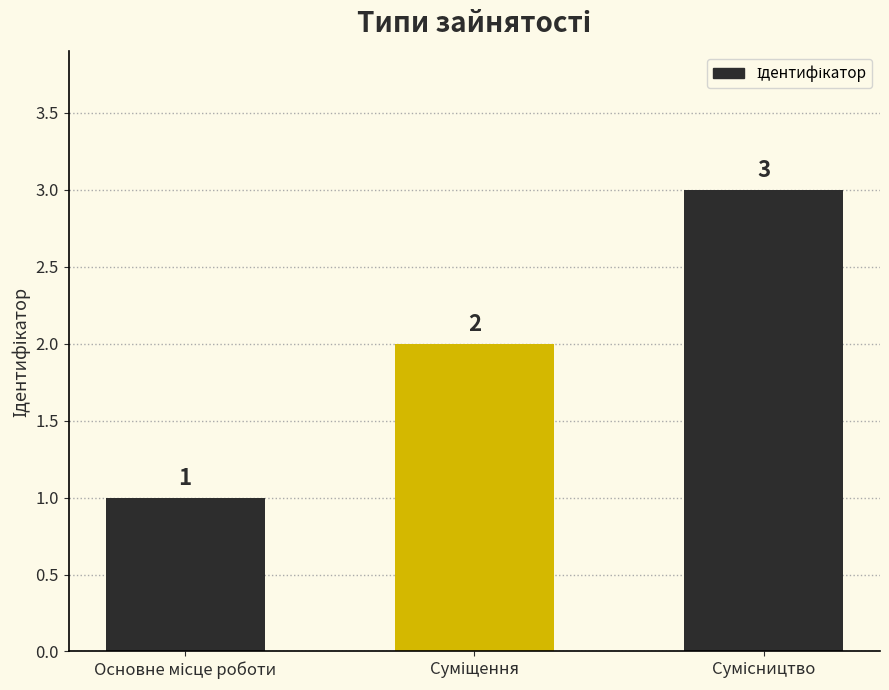

What is the value of the 2nd bar from the left?

2